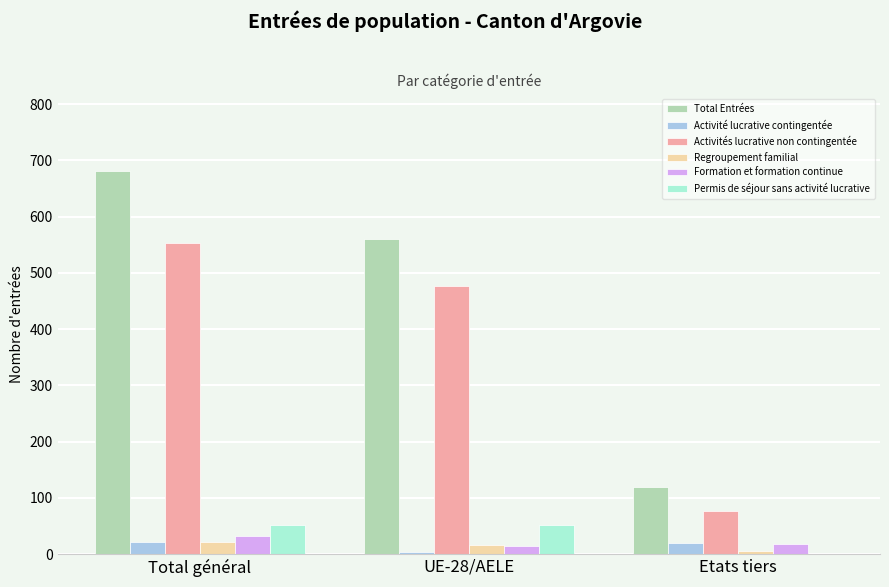

Which series has the largest total across all categories?

Total Entrées